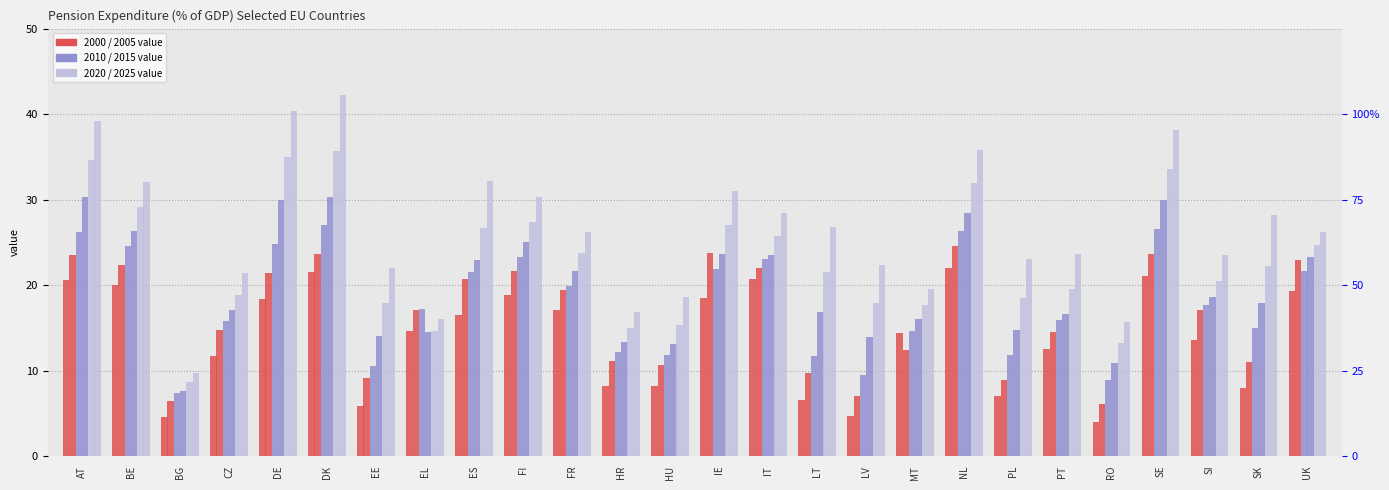

What is the minimum value shown in the chart?

4.0